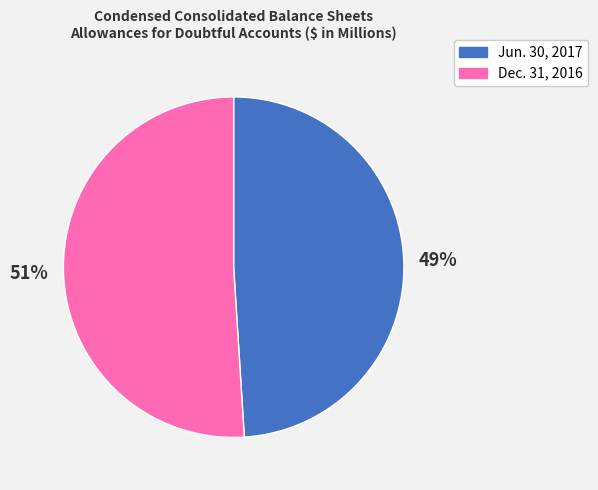

To the nearest percent, what is the difference between the Jun. 30, 2017 and Dec. 31, 2016 slice percentages?

2%